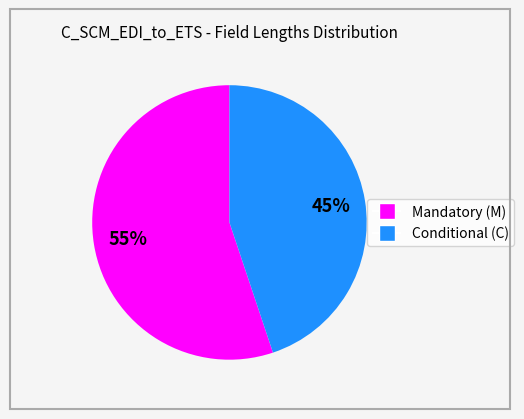

To the nearest percent, what is the difference between the largest and smallest slice percentages?

10%